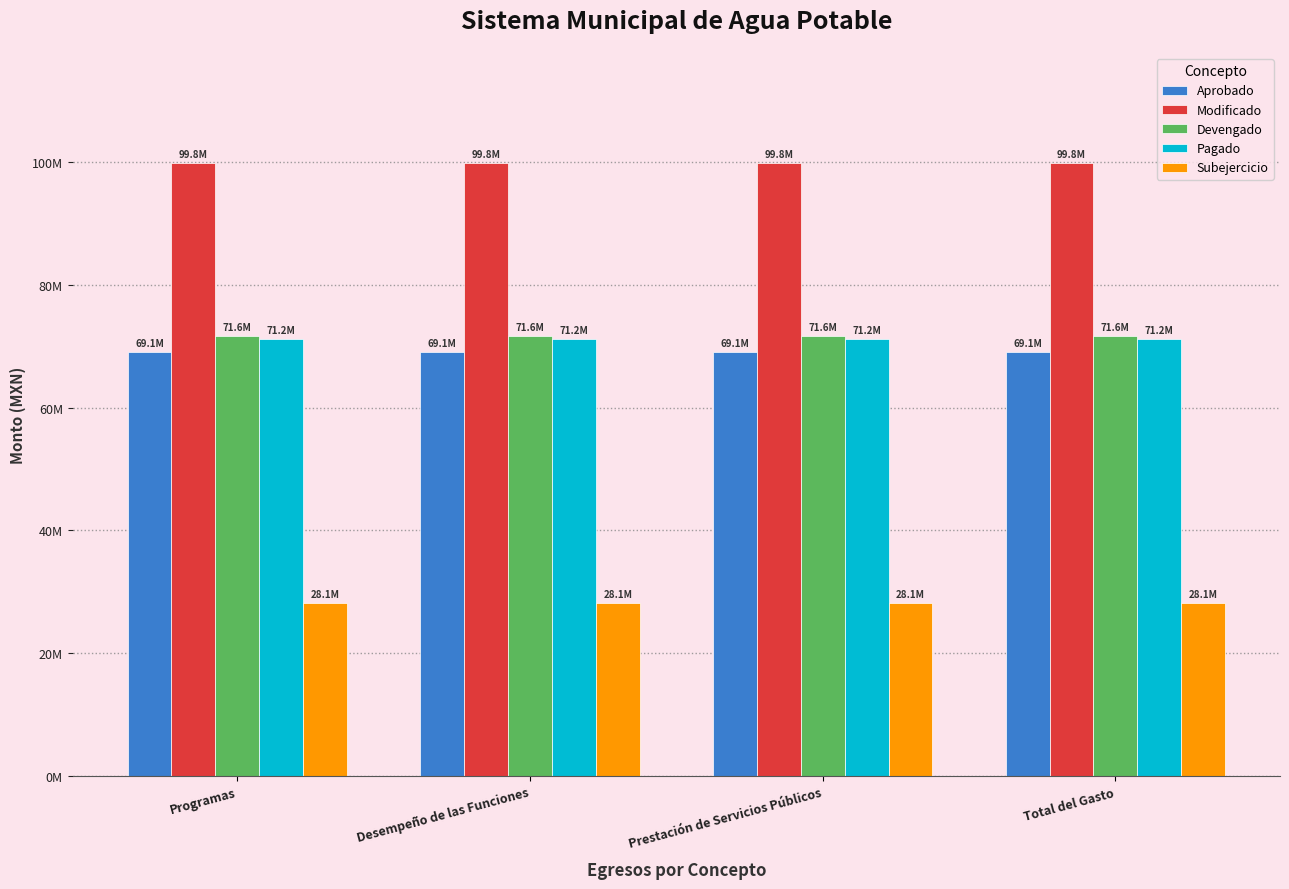

Which series has the widest spread of values?

Aprobado